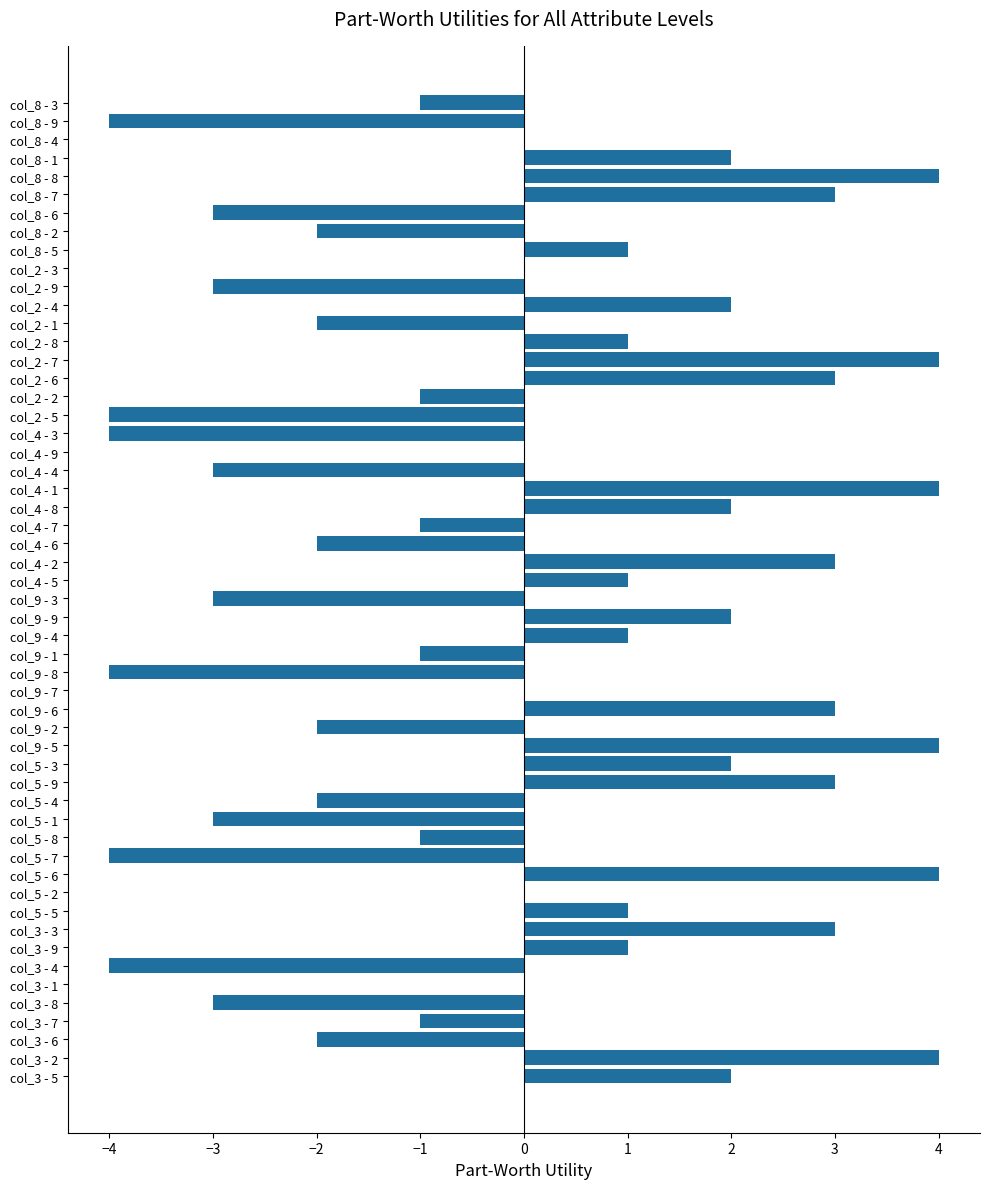

What is the change in value from col_4 - 2 to col_5 - 1?

-6